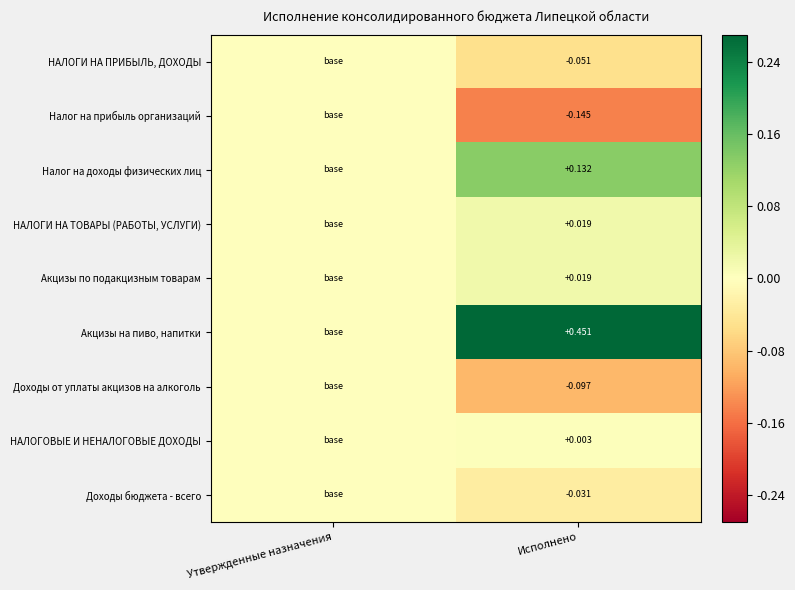

Is the value of НАЛОГИ НА ПРИБЫЛЬ, ДОХОДЫ at Исполнено greater than the value of НАЛОГИ НА ТОВАРЫ (РАБОТЫ, УСЛУГИ) at Исполнено?

No